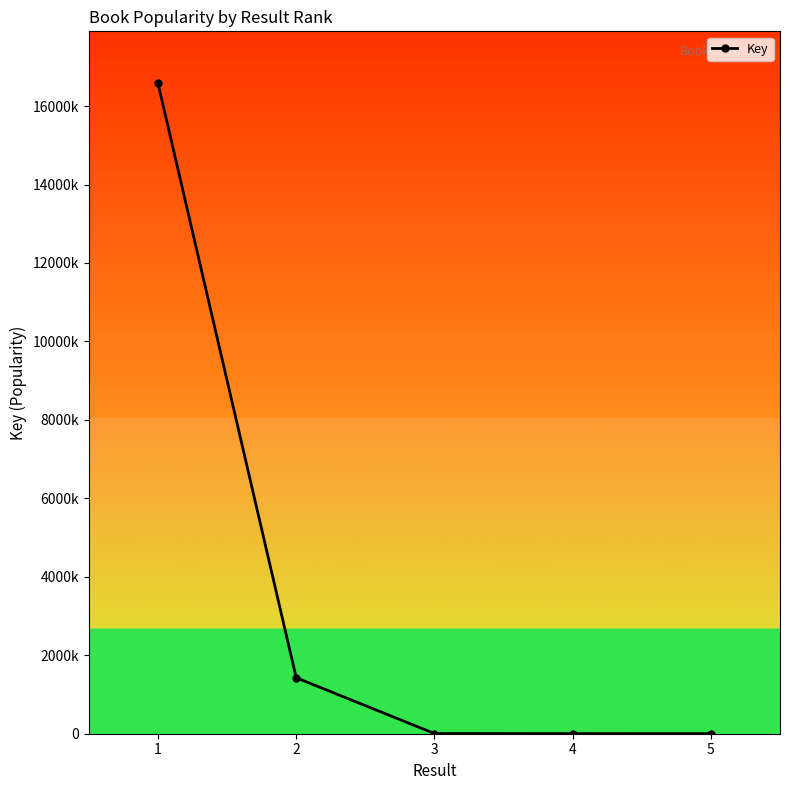

Is this an area chart (filled region under the line)?

No